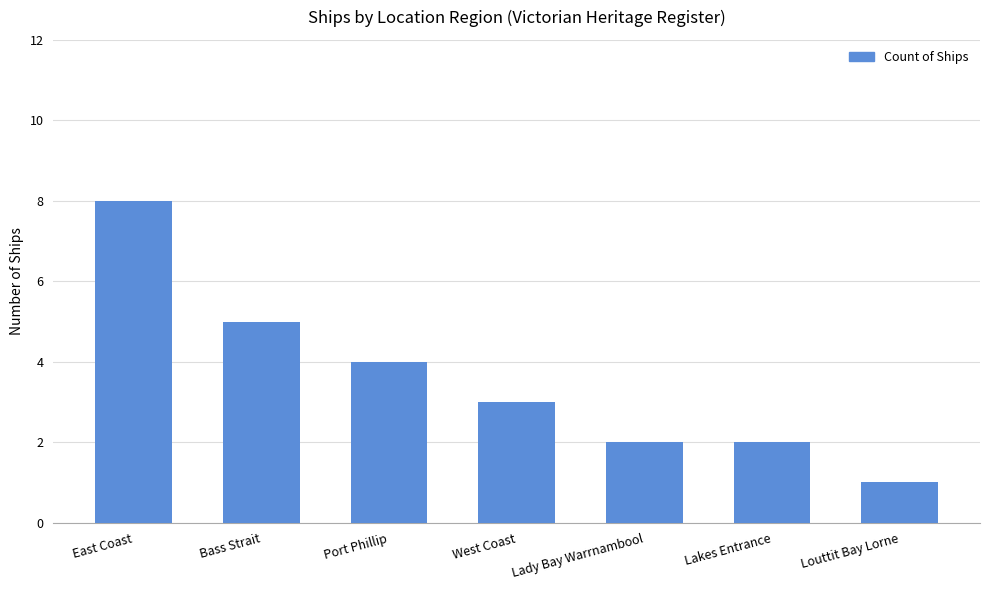

The value at Port Phillip is 4. True or false?

True